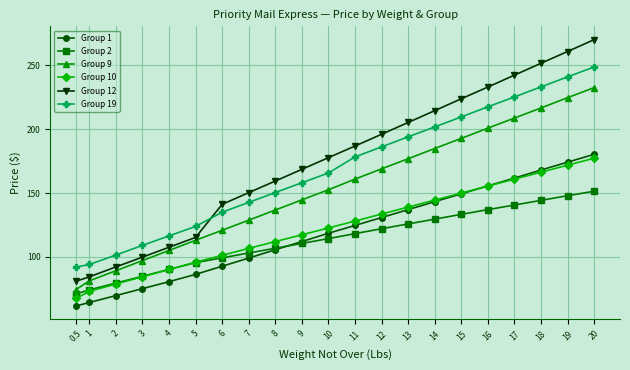

What is the difference between the highest and lowest values at 11?

68.6